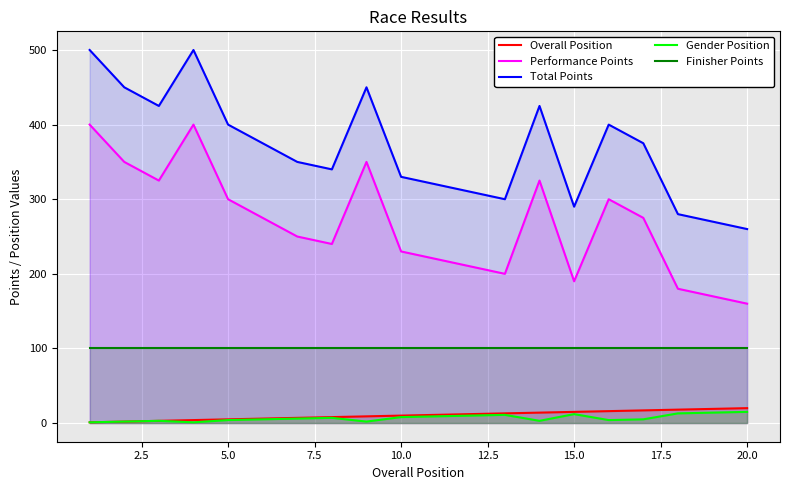

True or false: Performance Points and Gender Position cross at least once.

False